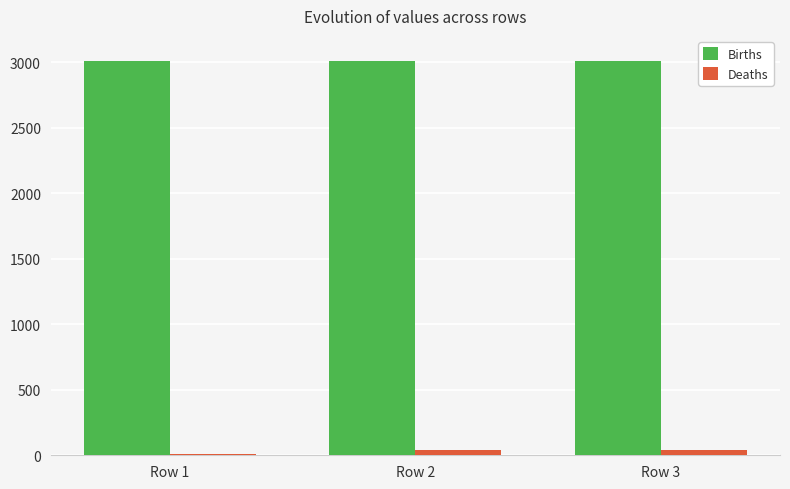

Rank the series at Row 2 from lowest to highest value.

Deaths, Births